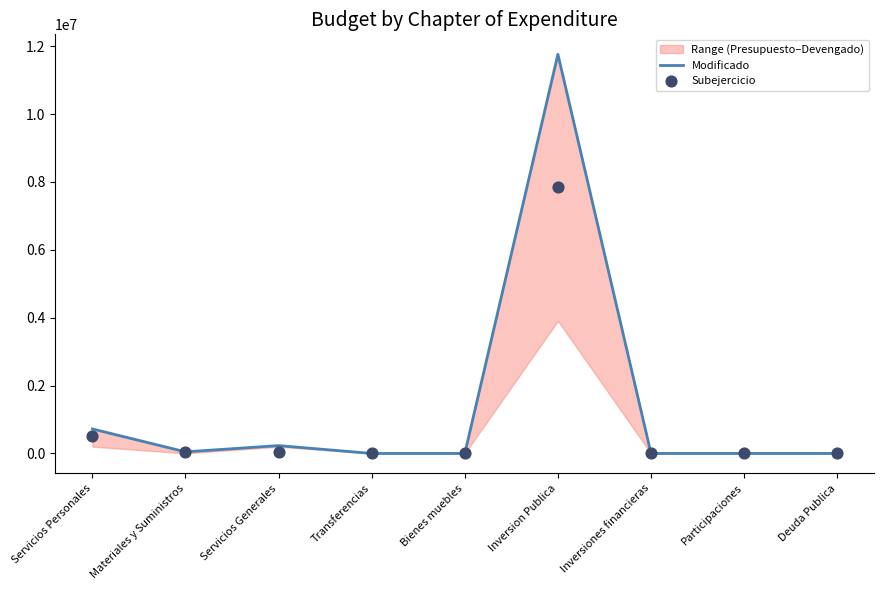

Which series contains the highest Y value?

Modificado